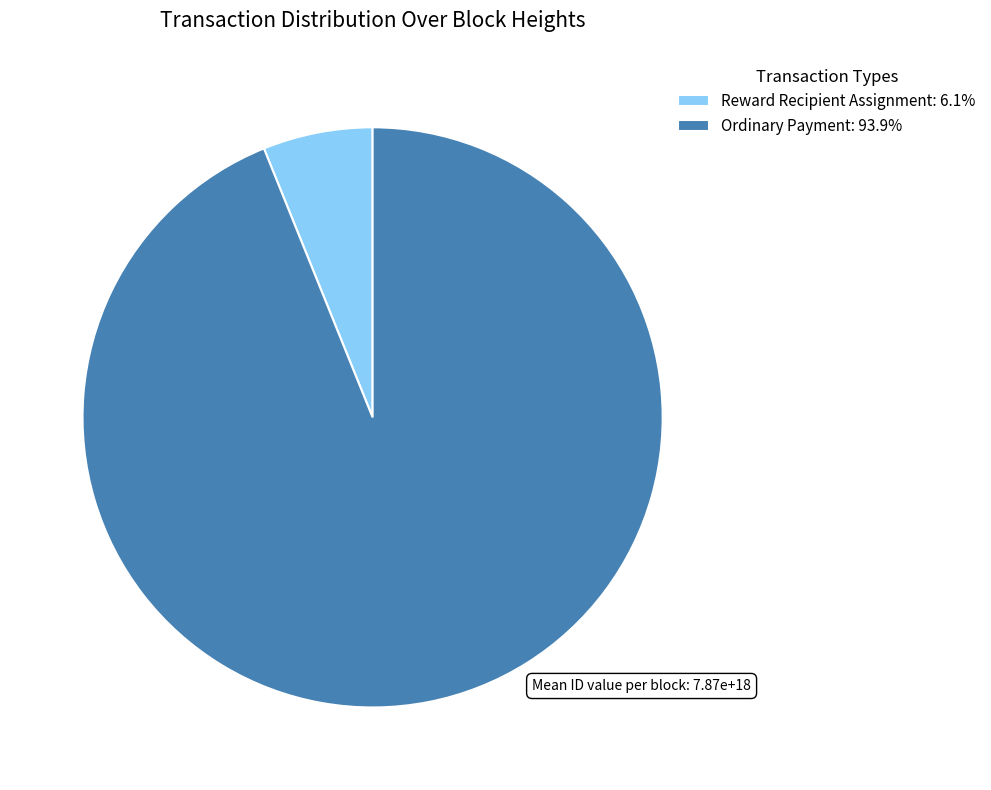

What is the ratio of the value at Ordinary Payment: 93.9% to the value at Reward Recipient Assignment: 6.1%?

15.4